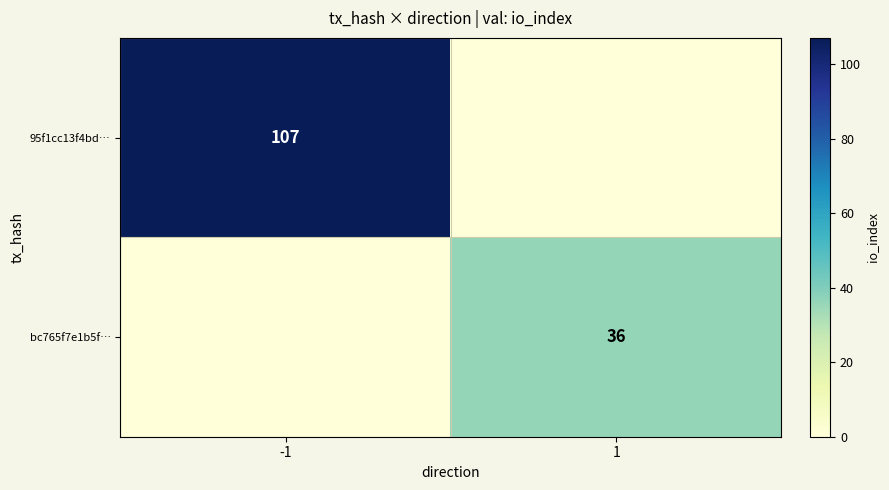

Is it true that bc765f7e1b5f… equals 11 at 1?

False